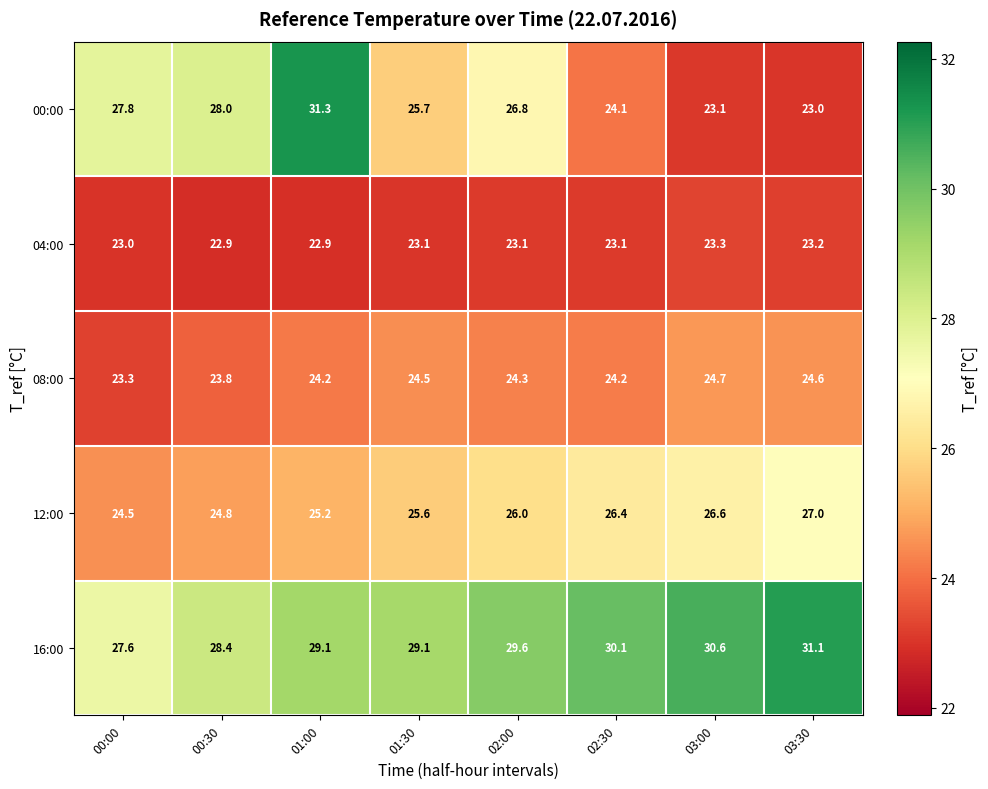

What is the average value of the 04:00 series?

23.1